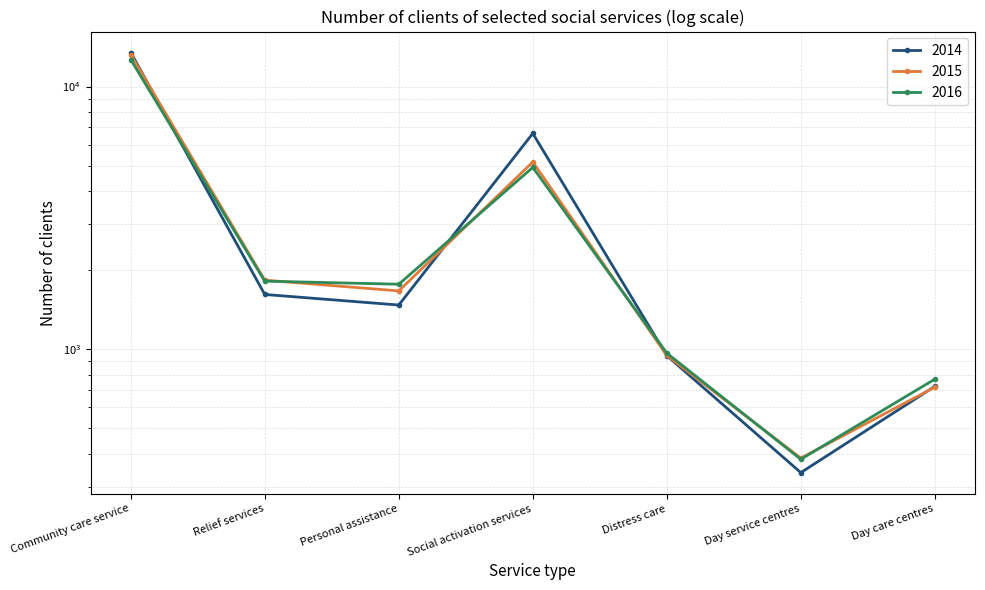

What is the label of the 6th point from the left?

Day service centres